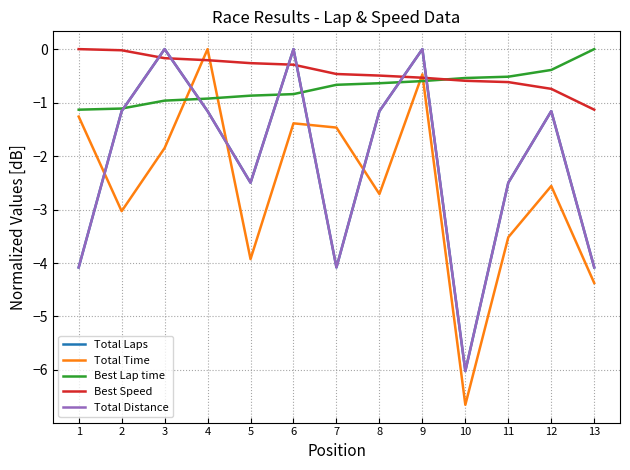

Rank the series by their maximum value, from lowest to highest.

Total Laps, Total Time, Best Lap time, Best Speed, Total Distance